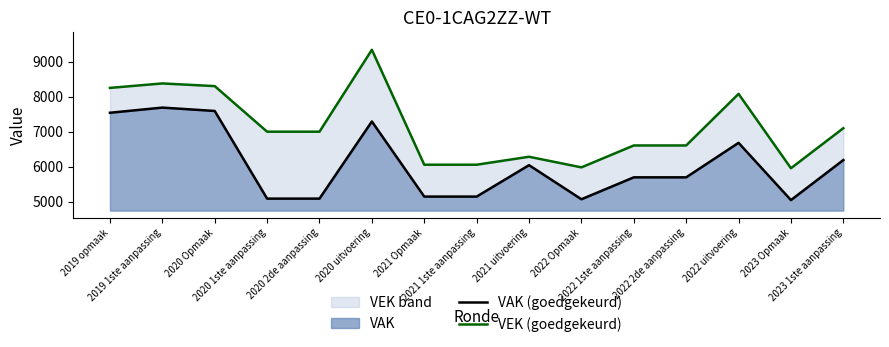

Does the chart display data point markers on the line(s)?

No